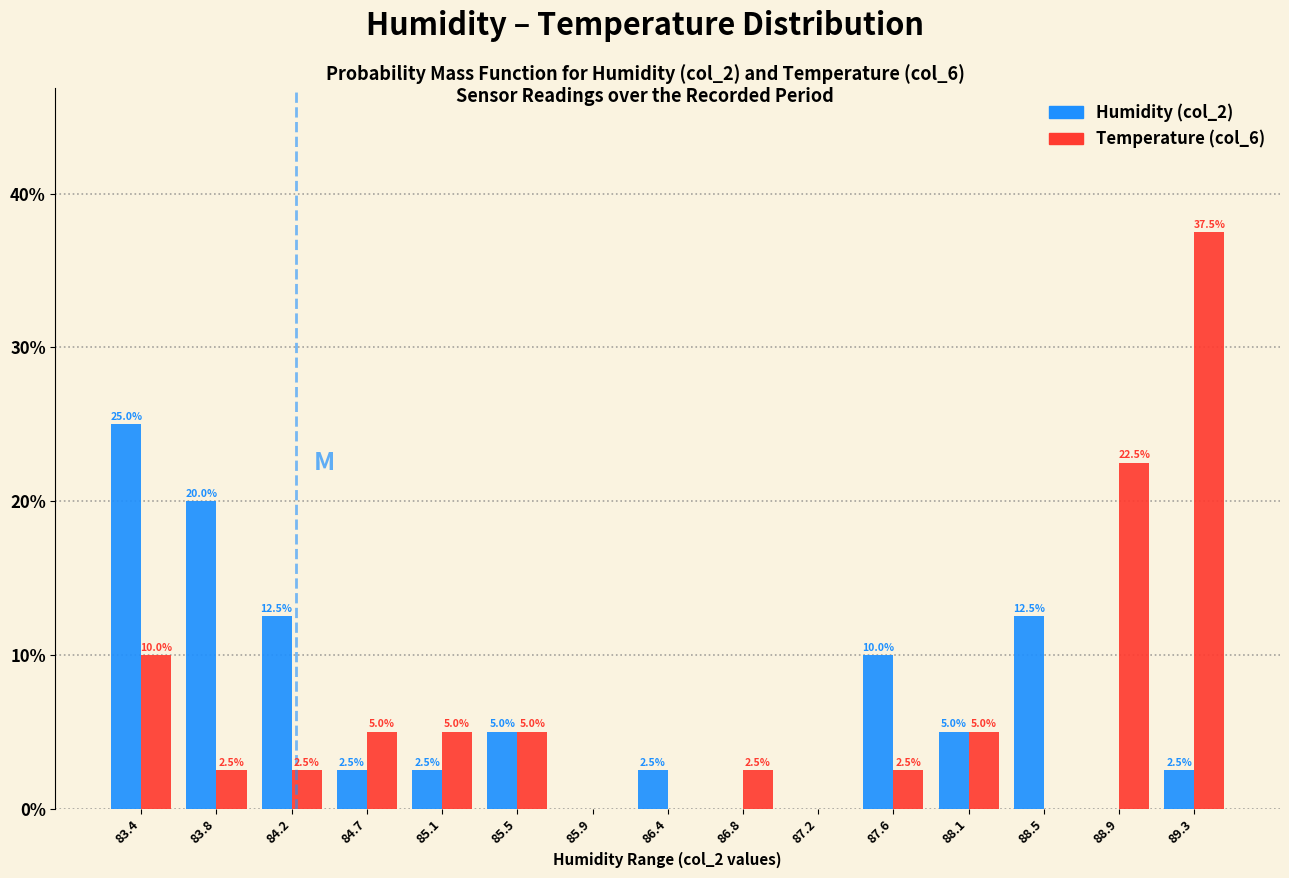

In the Humidity (col_2) series, which range on the x-axis has the tallest bar?

83.15 to 83.60